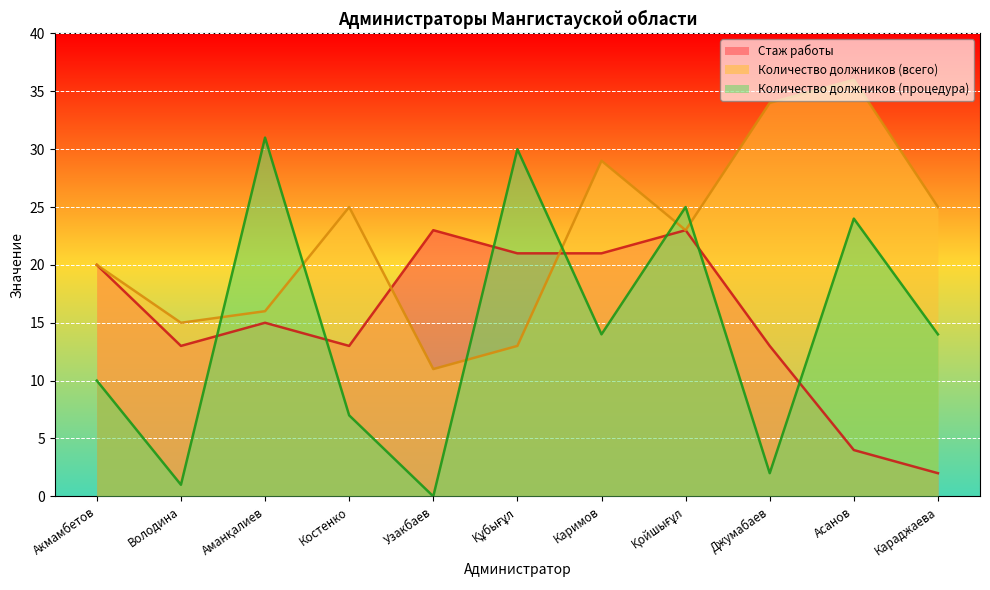

Where is the first local maximum for Стаж работы?

Аманқалиев